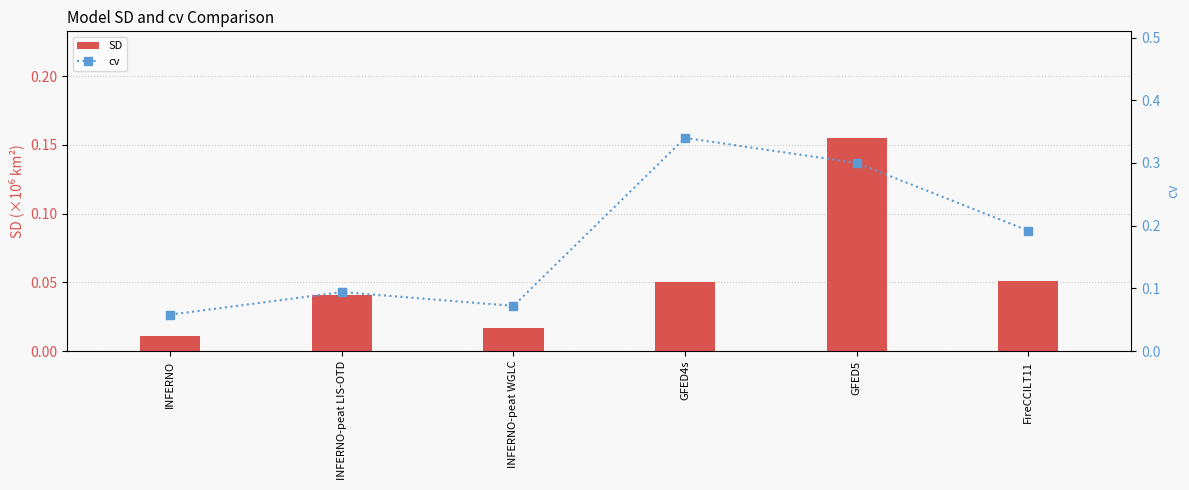

What is the total value across all series at INFERNO?

0.1